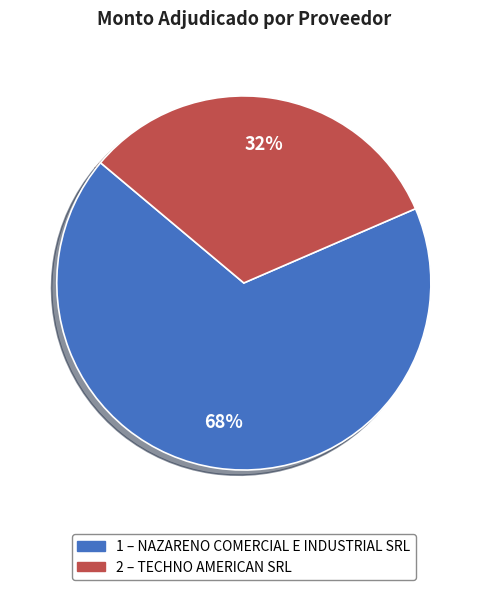

To the nearest percent, what is the average slice percentage?

50%